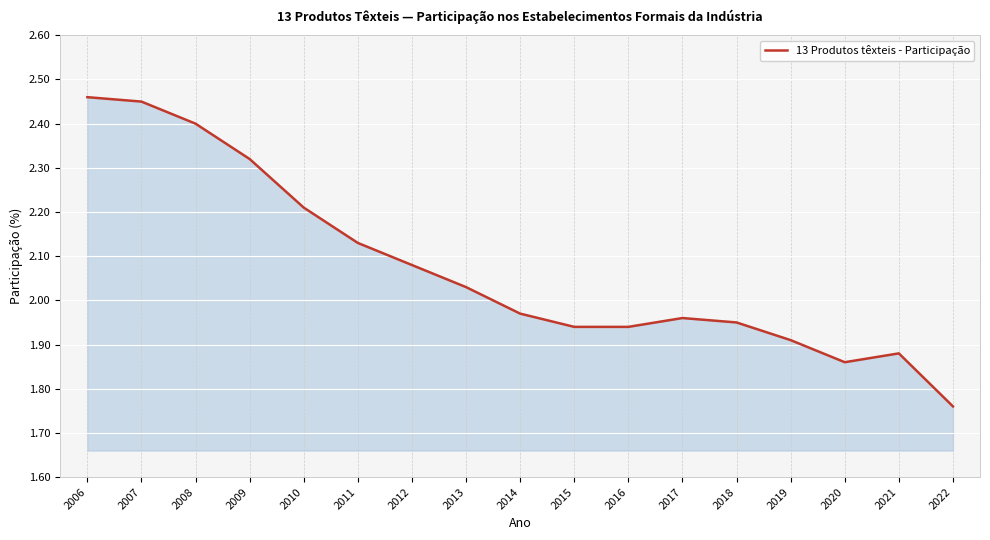

What is the difference between the maximum and minimum values?

0.7